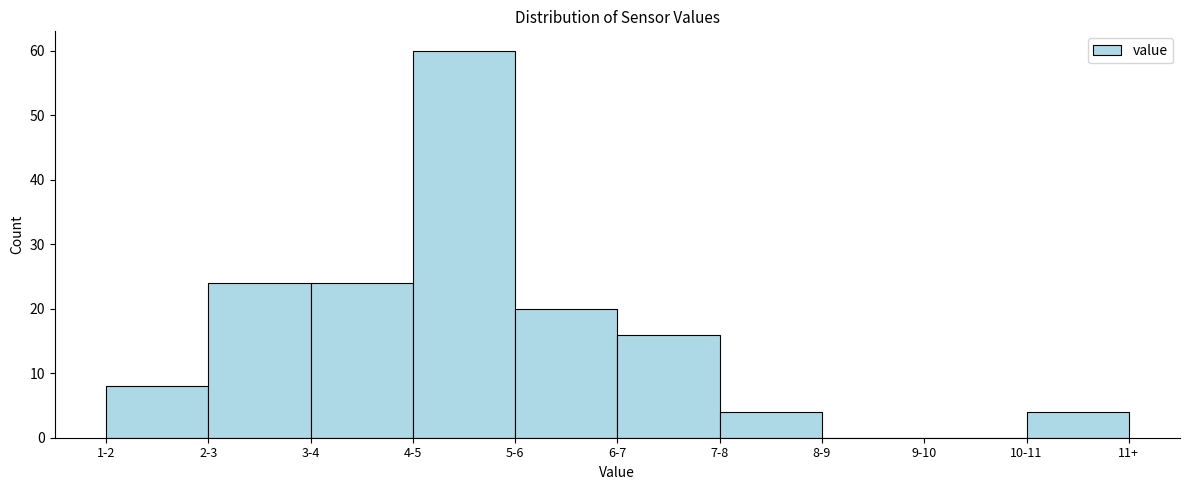

Reading right to left, transcribe all the data shown in this chart.

10-11=4	9-10=0	8-9=0	7-8=4	6-7=16	5-6=20	4-5=60	3-4=24	2-3=24	1-2=8